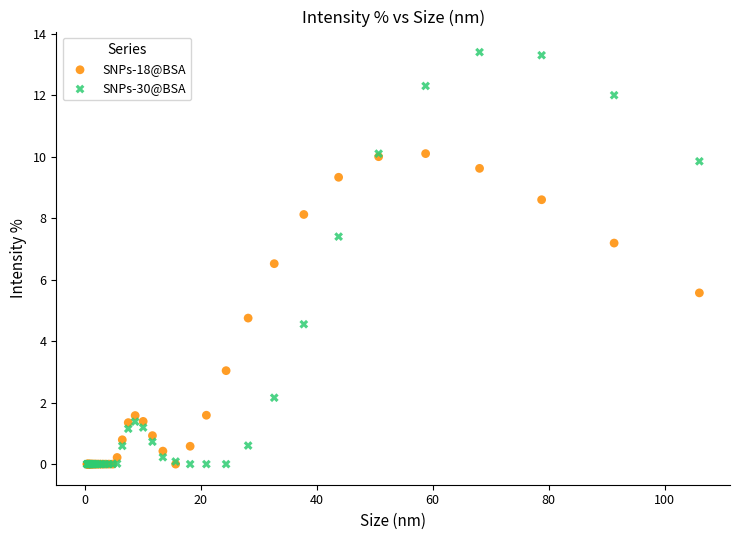

Which series contains the highest Y value?

SNPs-30@BSA